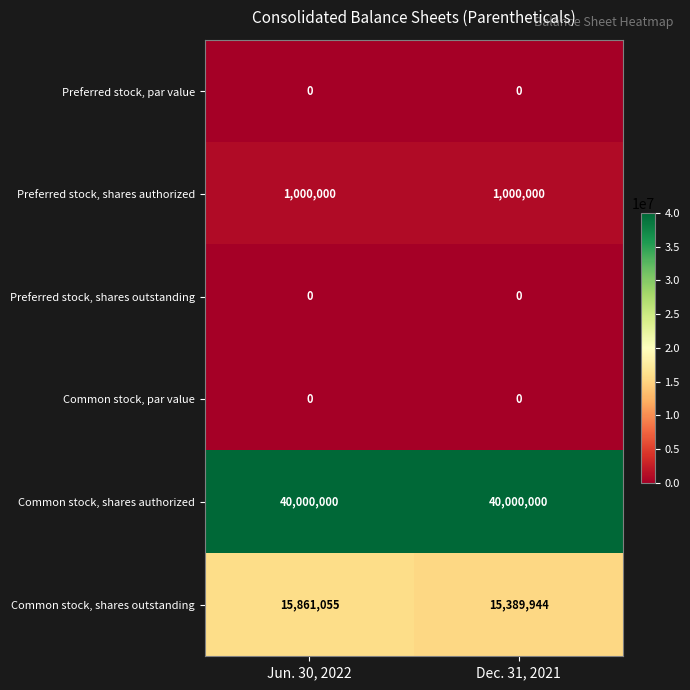

How many series are shown in this chart?

6